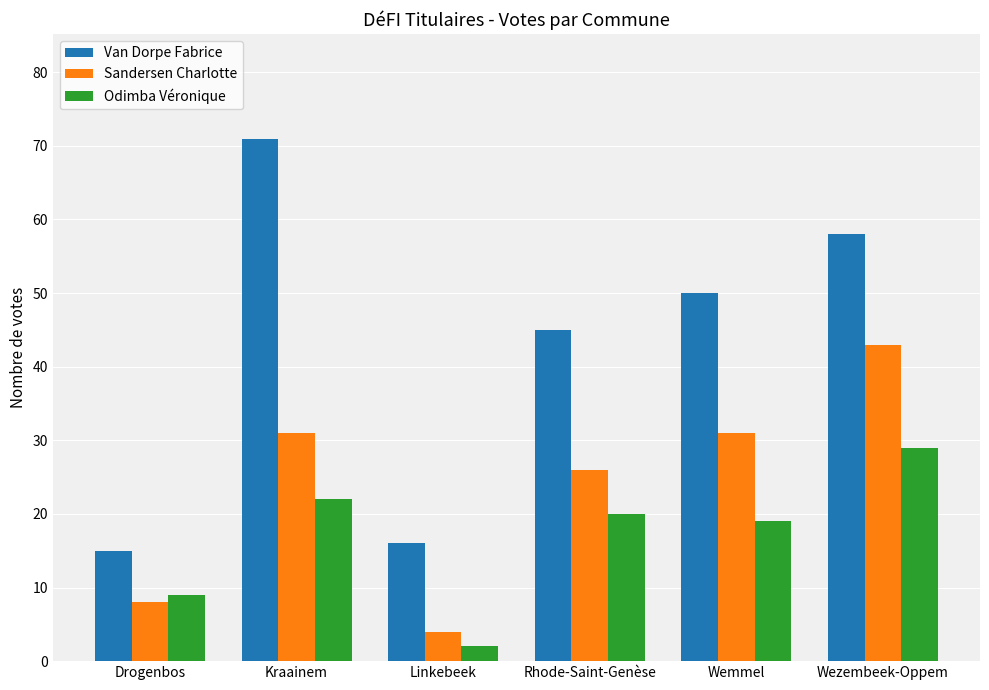

What is the highest value of the Sandersen Charlotte series?

43